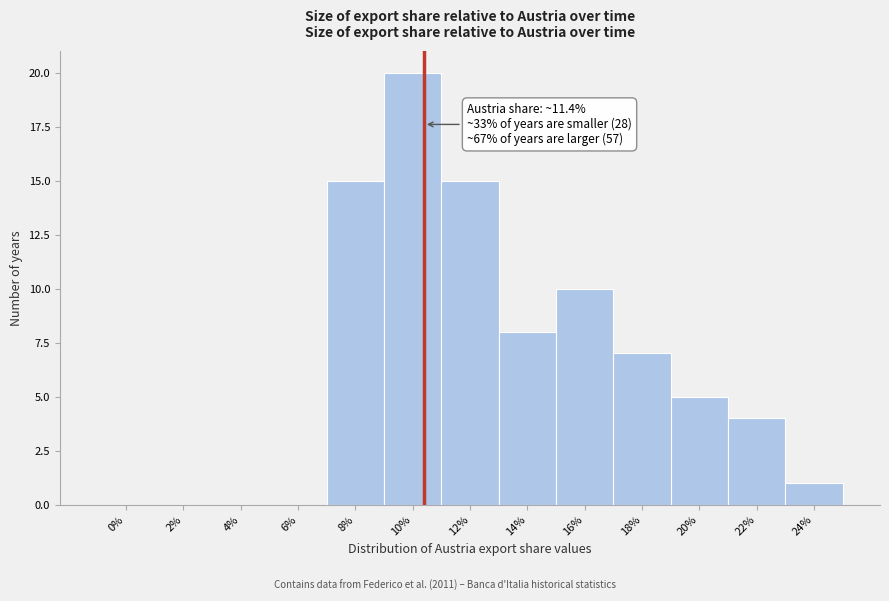

Reading left to right, what are all the values shown in this chart?

0%=0	2%=0	4%=0	6%=0	8%=15	10%=20	12%=15	14%=8	16%=10	18%=7	20%=5	22%=4	24%=1